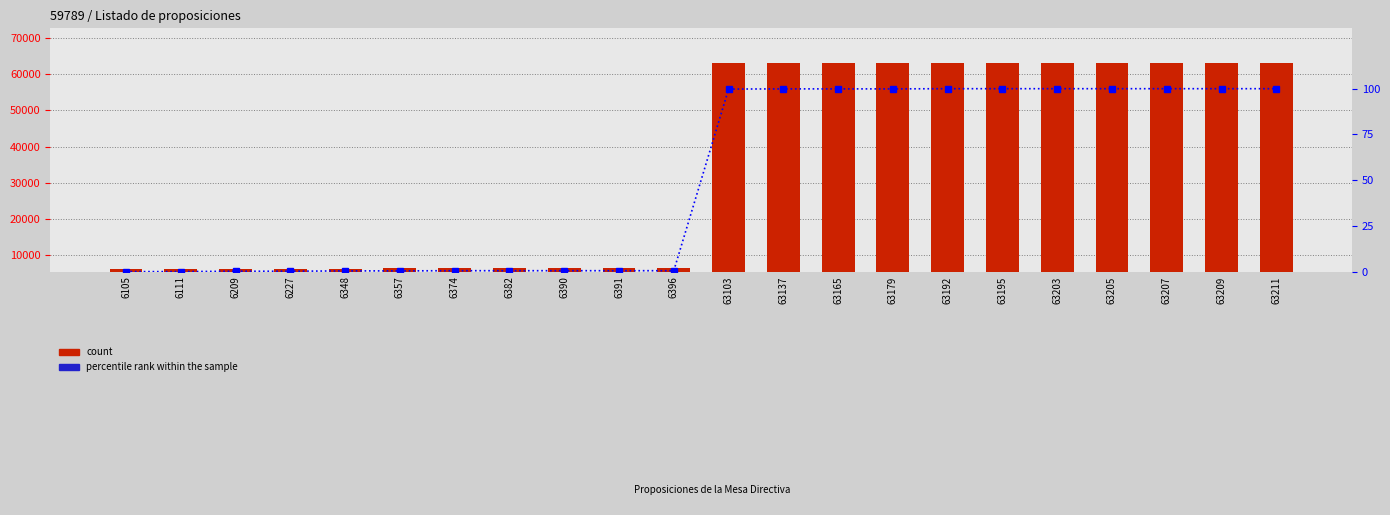

What is the sum of the count values at 6105 and 6357?

12462.0